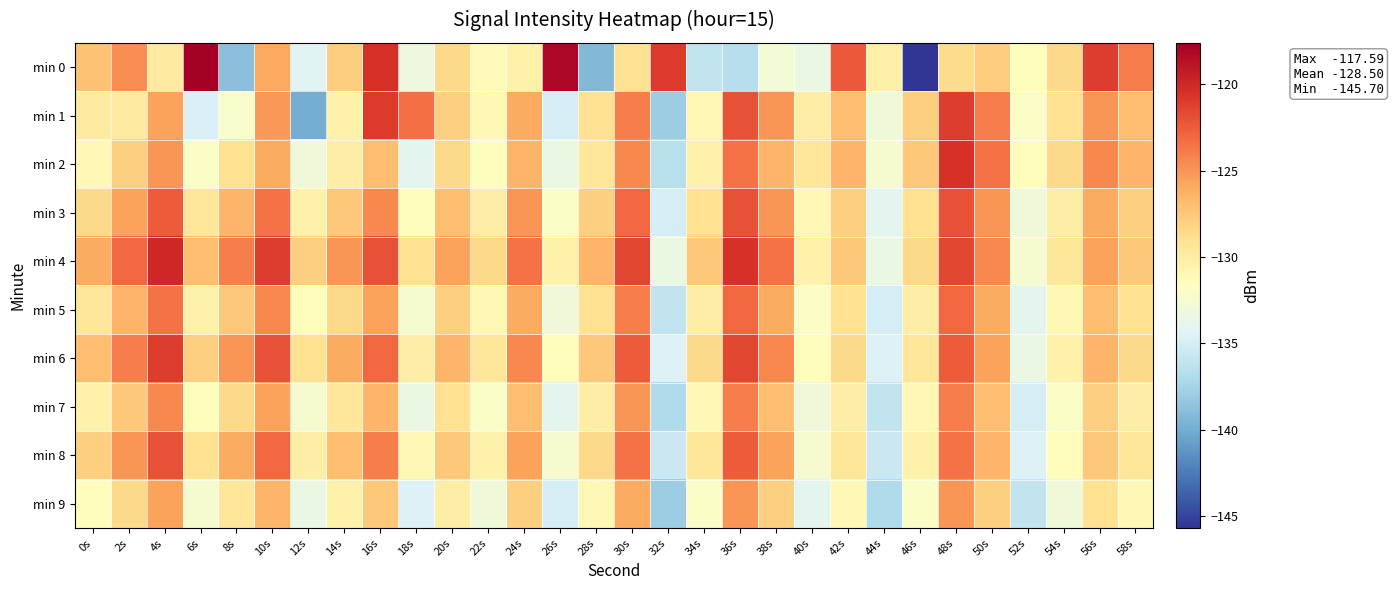

Which series has the largest total across all categories?

min 4